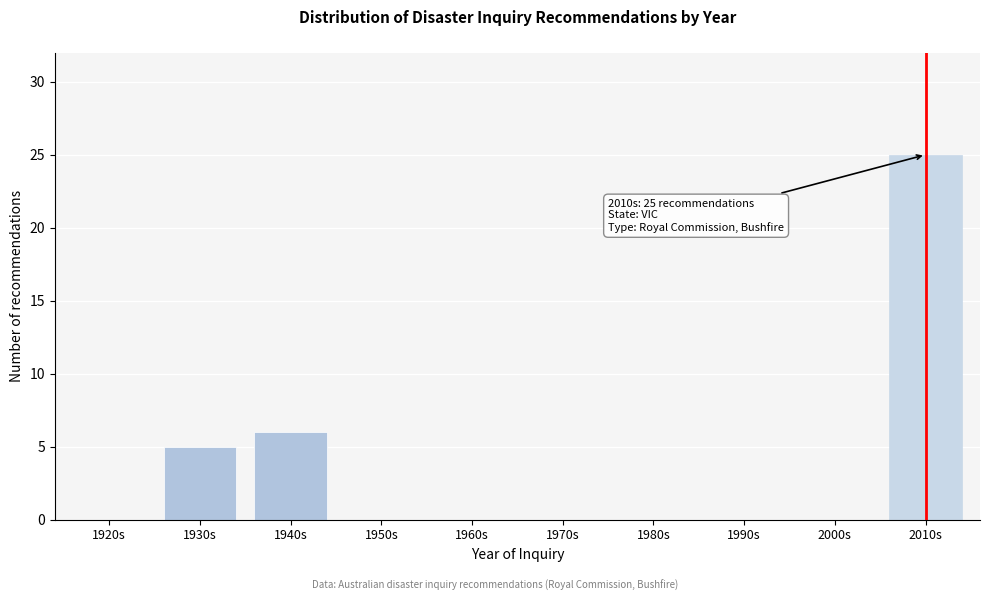

Reading right to left, what are all the values shown in this chart?

2010s=25	2000s=0	1990s=0	1980s=0	1970s=0	1960s=0	1950s=0	1940s=6	1930s=5	1920s=0